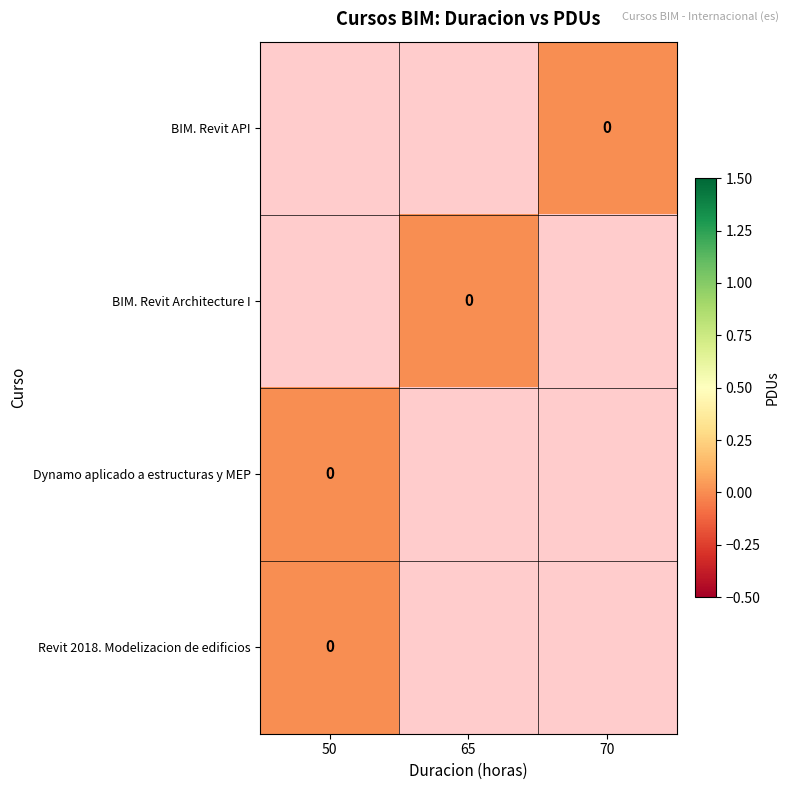

True or false: row_0 has a value of nan at 70.

False